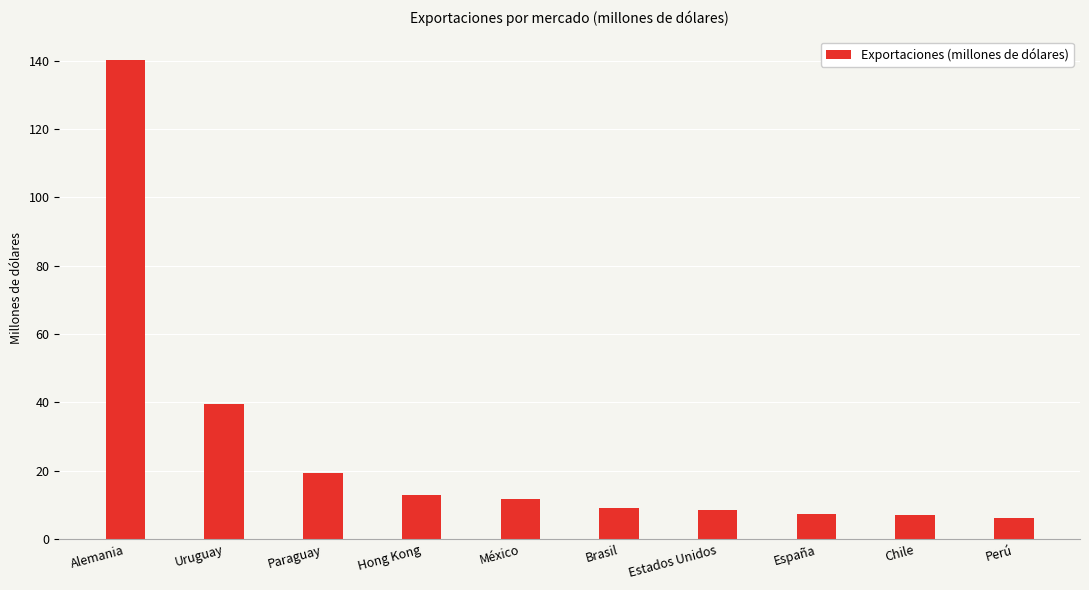

Count the number of values greater than 11.

5